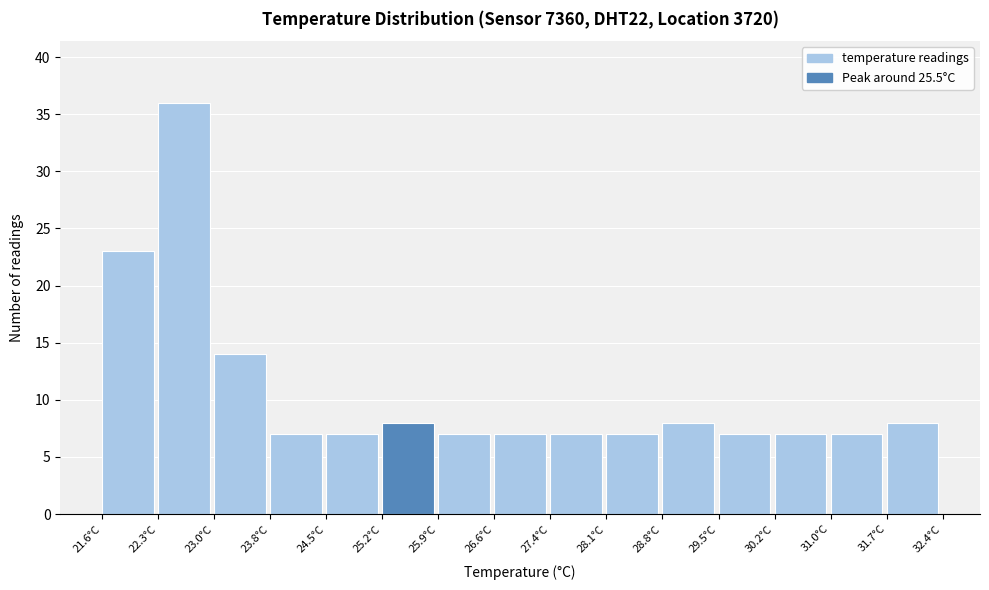

Reading left to right, list every bar in this chart as the range it spans on the x-axis followed by its height. Neither the bar edges nor the heights are printed on the chart, so give them approximately, as read against the axes.

21.60 to 22.32: 23
22.32 to 23.04: 36
23.04 to 23.76: 14
23.76 to 24.48: 7
24.48 to 25.20: 7
25.20 to 25.92: 8
25.92 to 26.64: 7
26.64 to 27.36: 7
27.36 to 28.08: 7
28.08 to 28.80: 7
28.80 to 29.52: 8
29.52 to 30.24: 7
30.24 to 30.96: 7
30.96 to 31.68: 7
31.68 to 32.40: 8